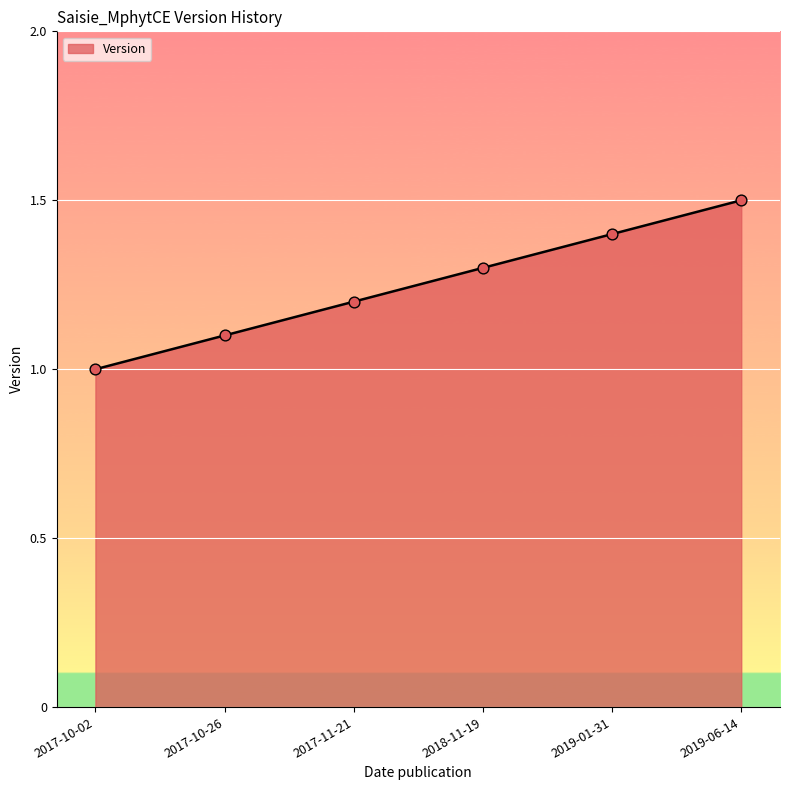

What is the ratio of the value at 2017-10-02 to the value at 2017-11-21?

0.8